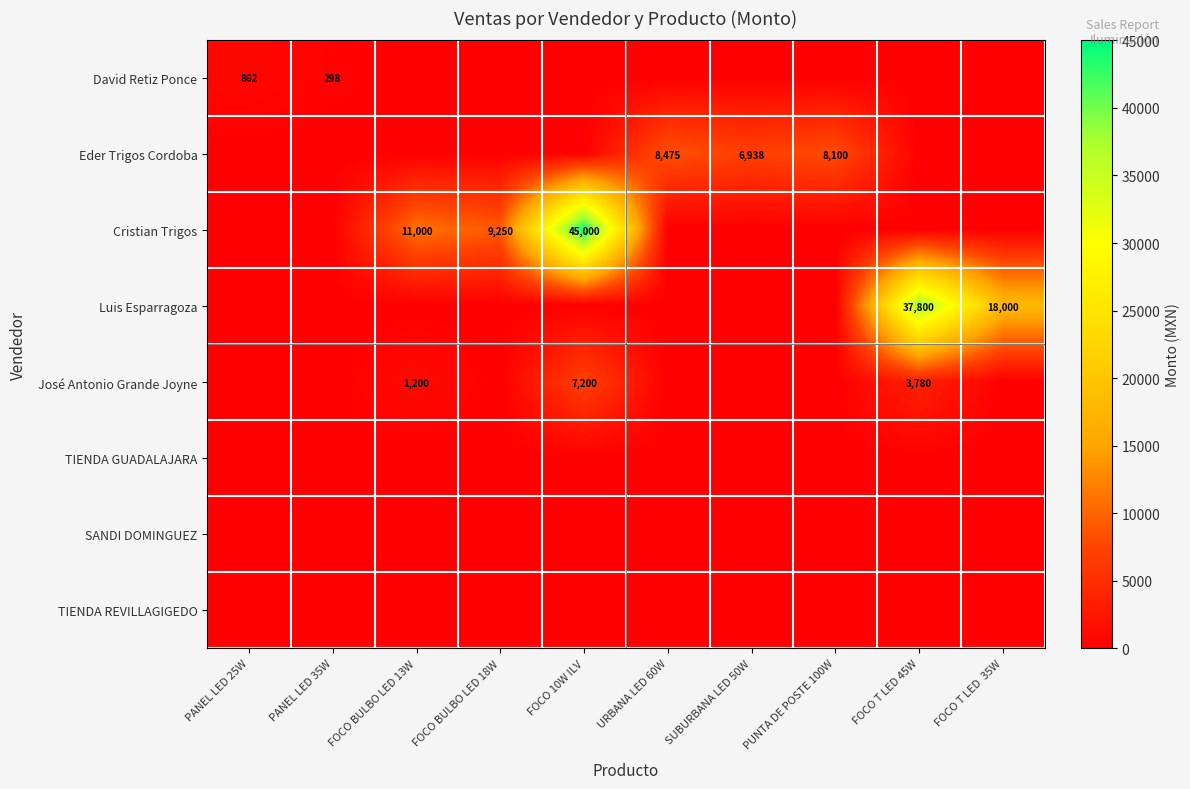

The value of Cristian Trigos at FOCO BULBO LED 13W is 4635. True or false?

False